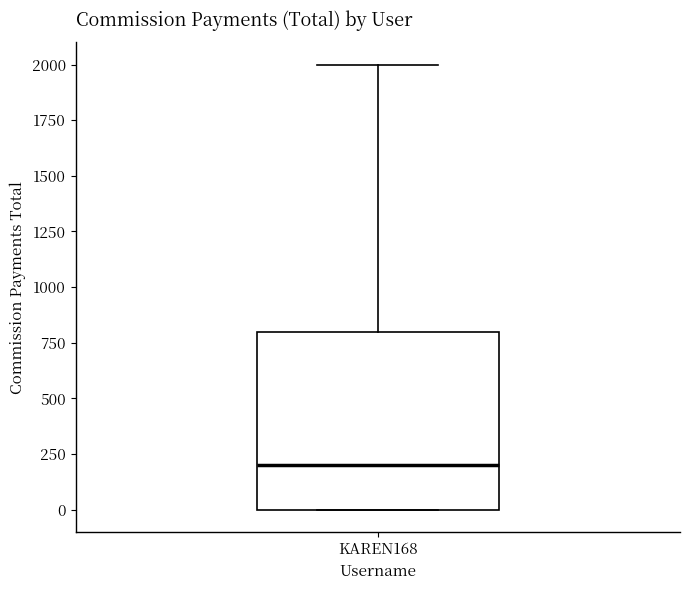

Where does the median line of the box for KAREN168 sit on the y-axis? The values are not printed on the chart, so give them approximately, as read against the axis.

200